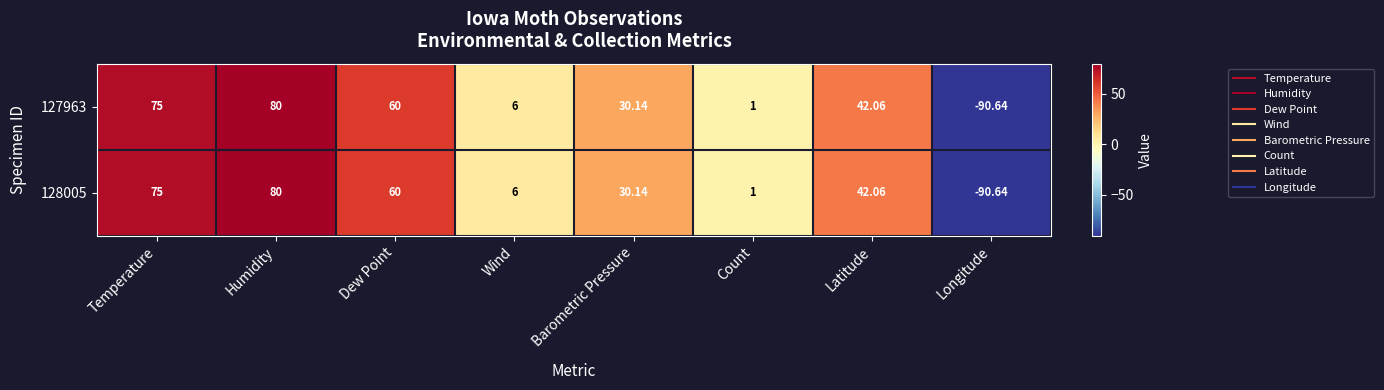

Which category has the highest value in the 128005 series?

Humidity